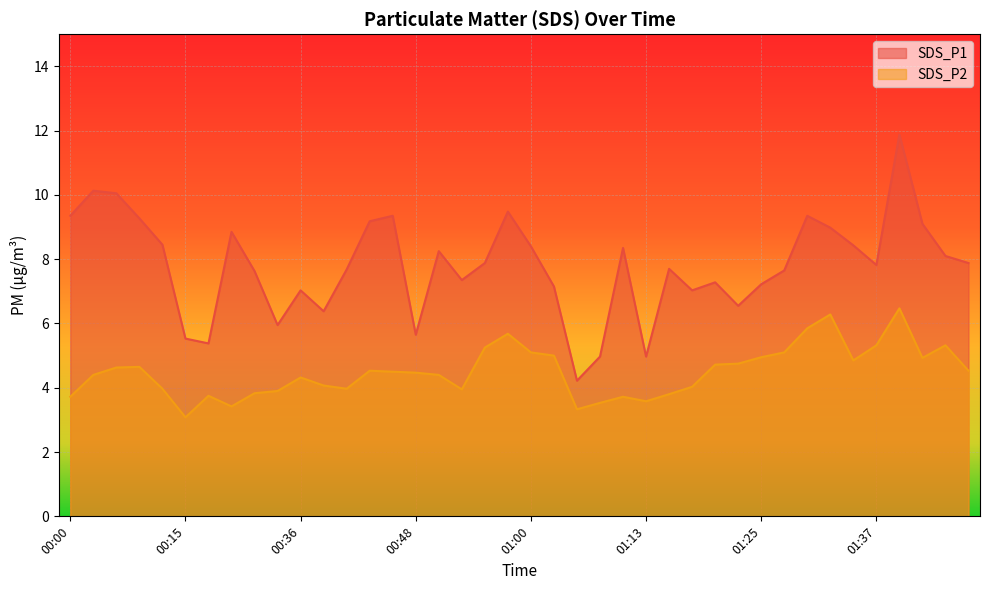

What is the average value of the SDS_P2 series?

4.5